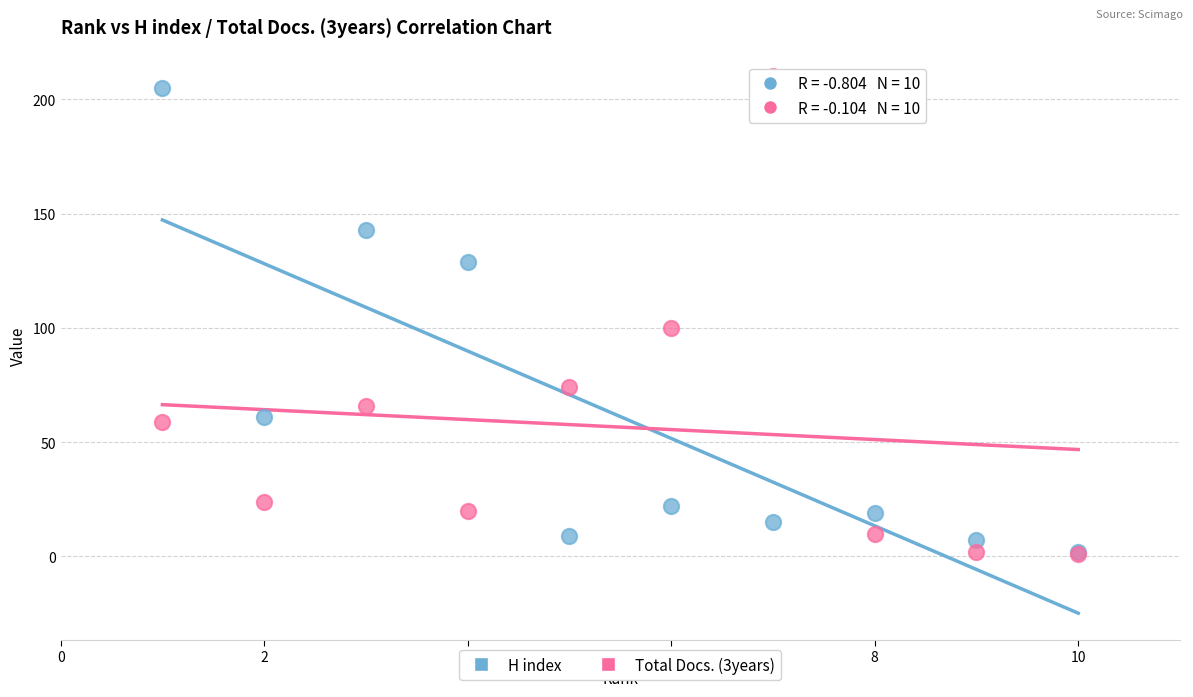

In the H index series, what Y value is closest to 103?

129